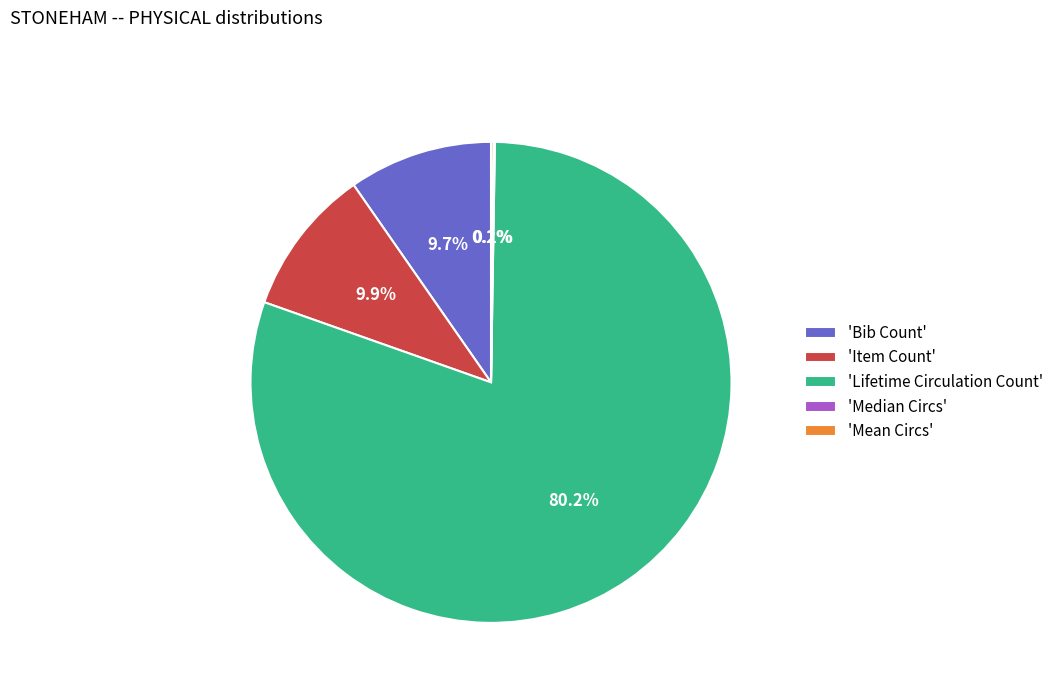

Is 'Bib Count' the majority of the pie?

No